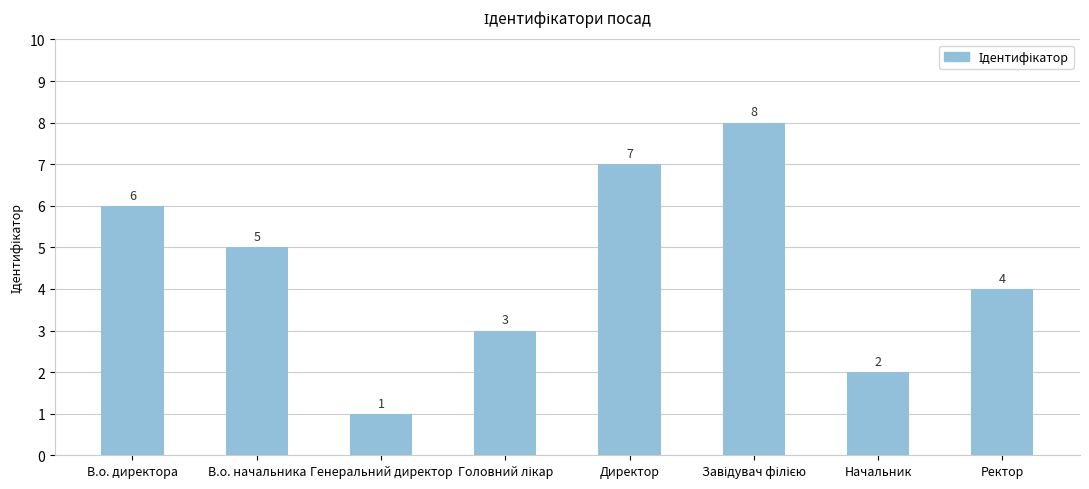

How many bars are there in total?

8